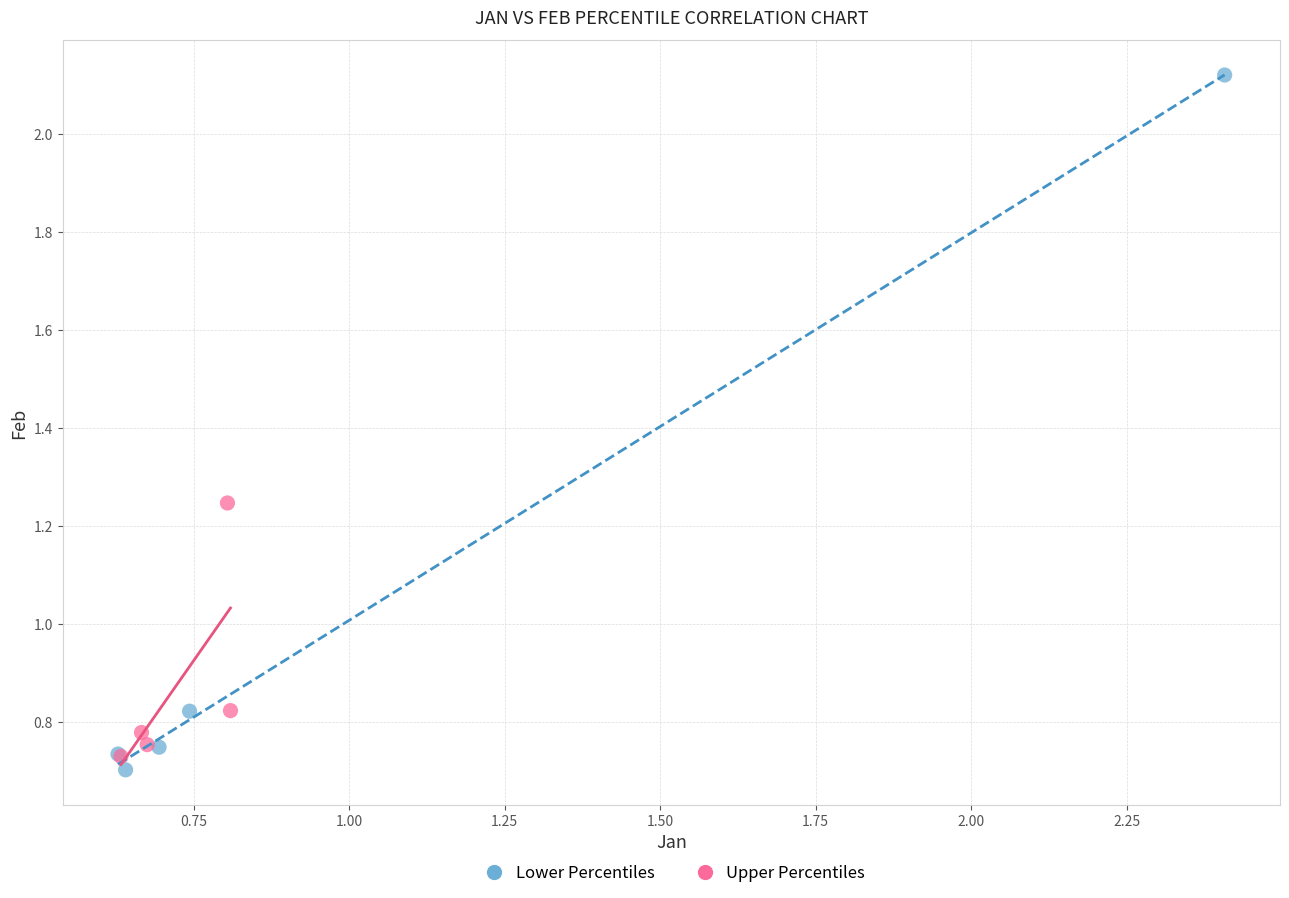

Which series has the largest Y range (max minus min)?

Lower Percentiles